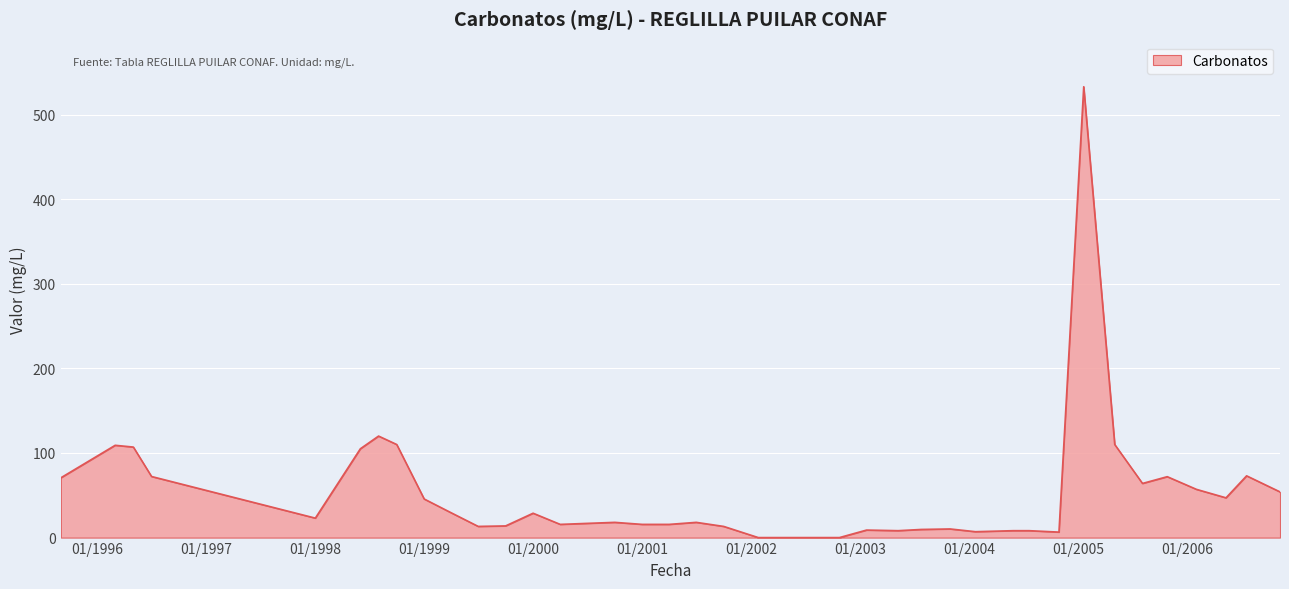

What is the maximum value shown in the chart?

533.0